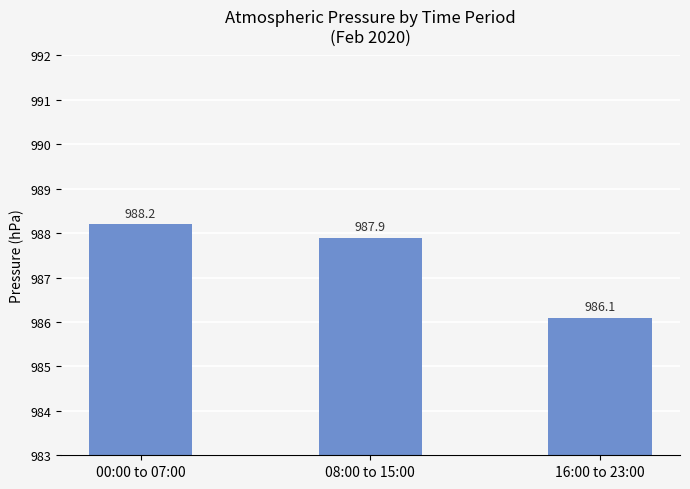

What is the label of the 2nd bar from the right?

08:00 to 15:00